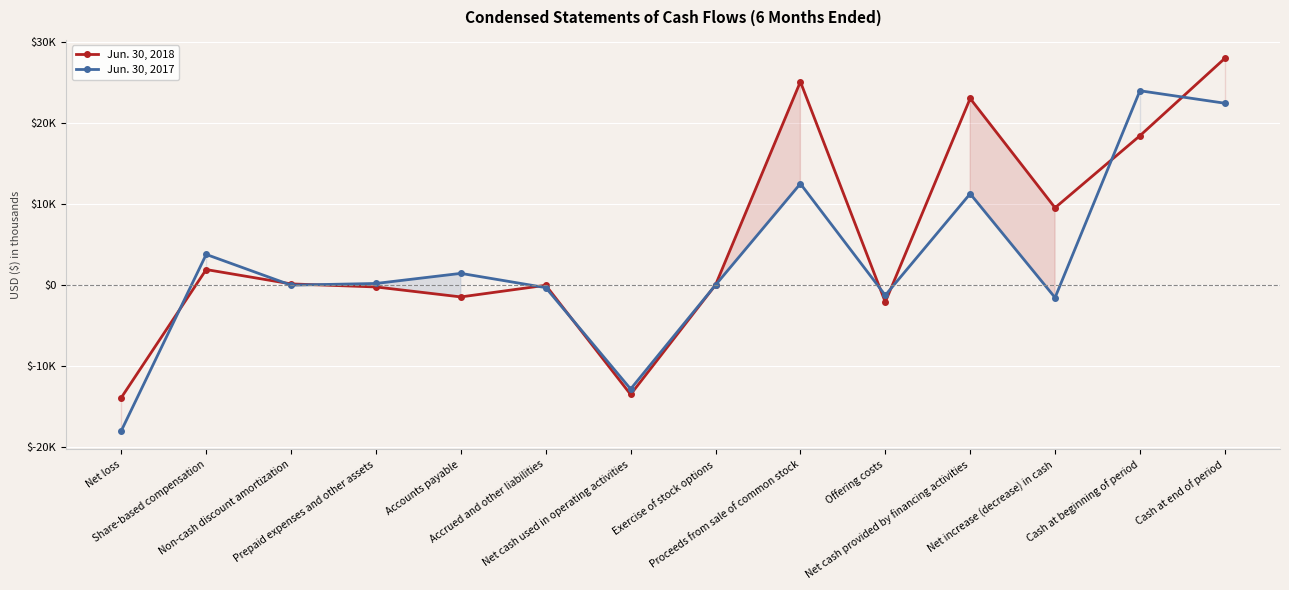

The value of Jun. 30, 2017 at Net increase (decrease) in cash is -1542. True or false?

True